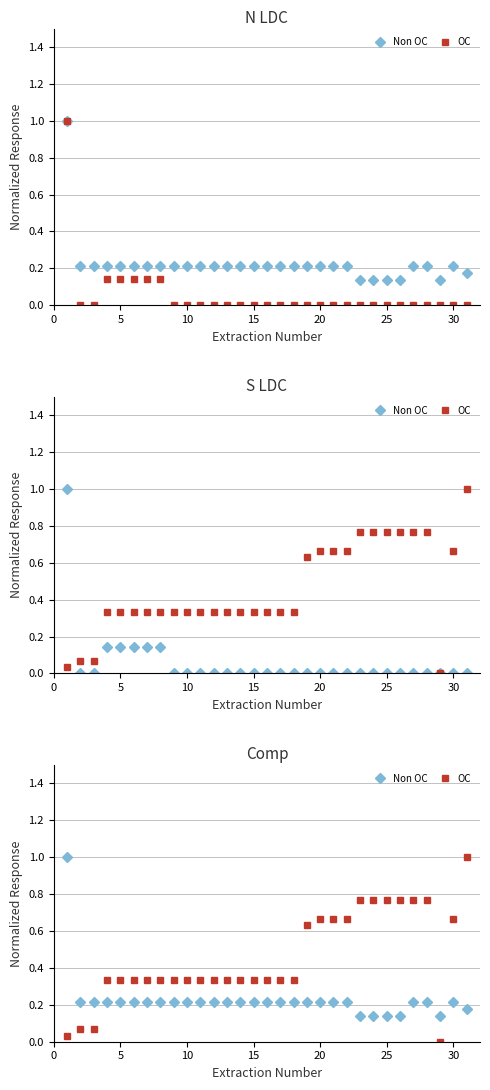

What is the average value of the Non OC series?

0.2